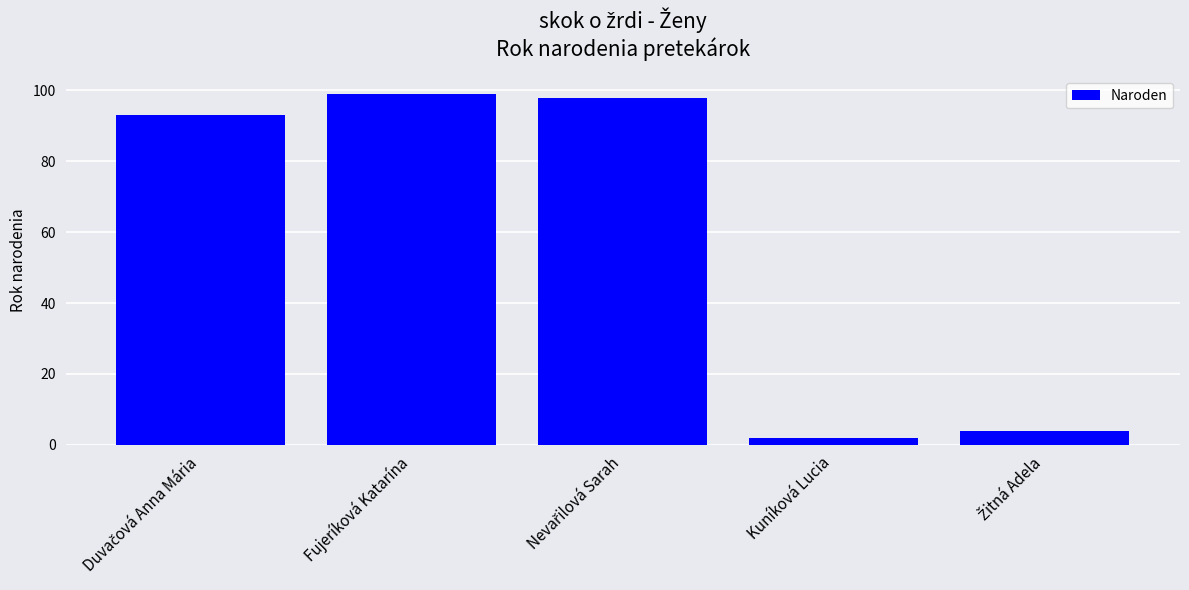

What is the average value?

59